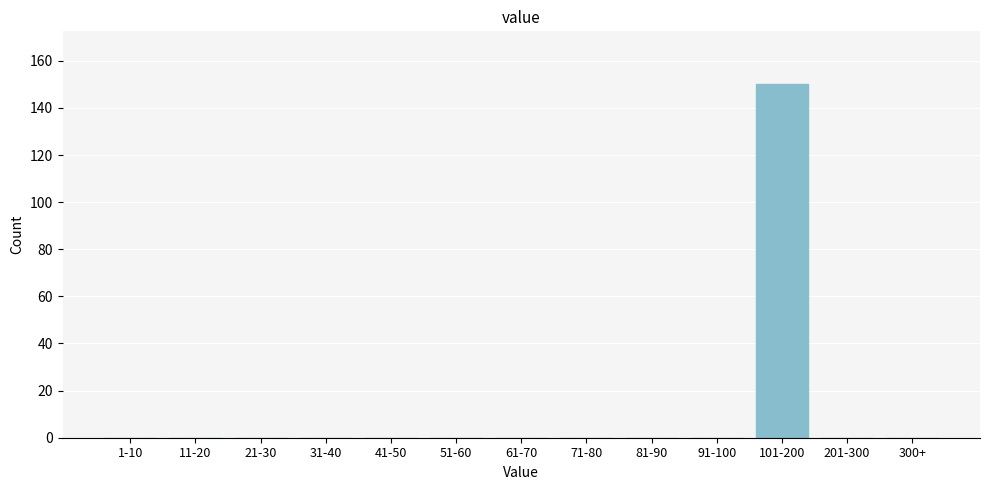

Reading right to left, what are all the values shown in this chart?

300+=0	201-300=0	101-200=150	91-100=0	81-90=0	71-80=0	61-70=0	51-60=0	41-50=0	31-40=0	21-30=0	11-20=0	1-10=0